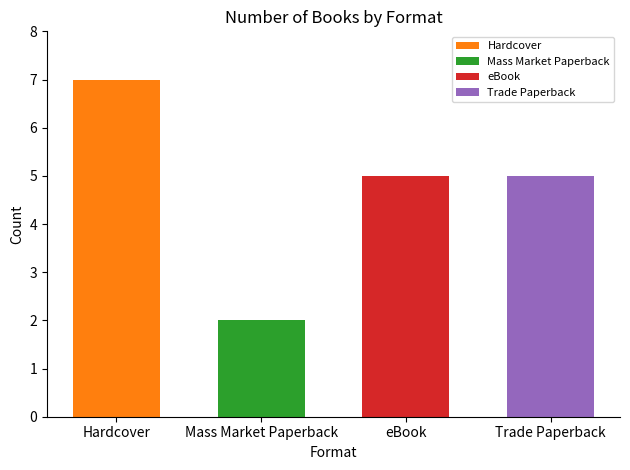

Reading left to right, what are all the values shown in this chart?

counts=7	1=2	2=5	3=5